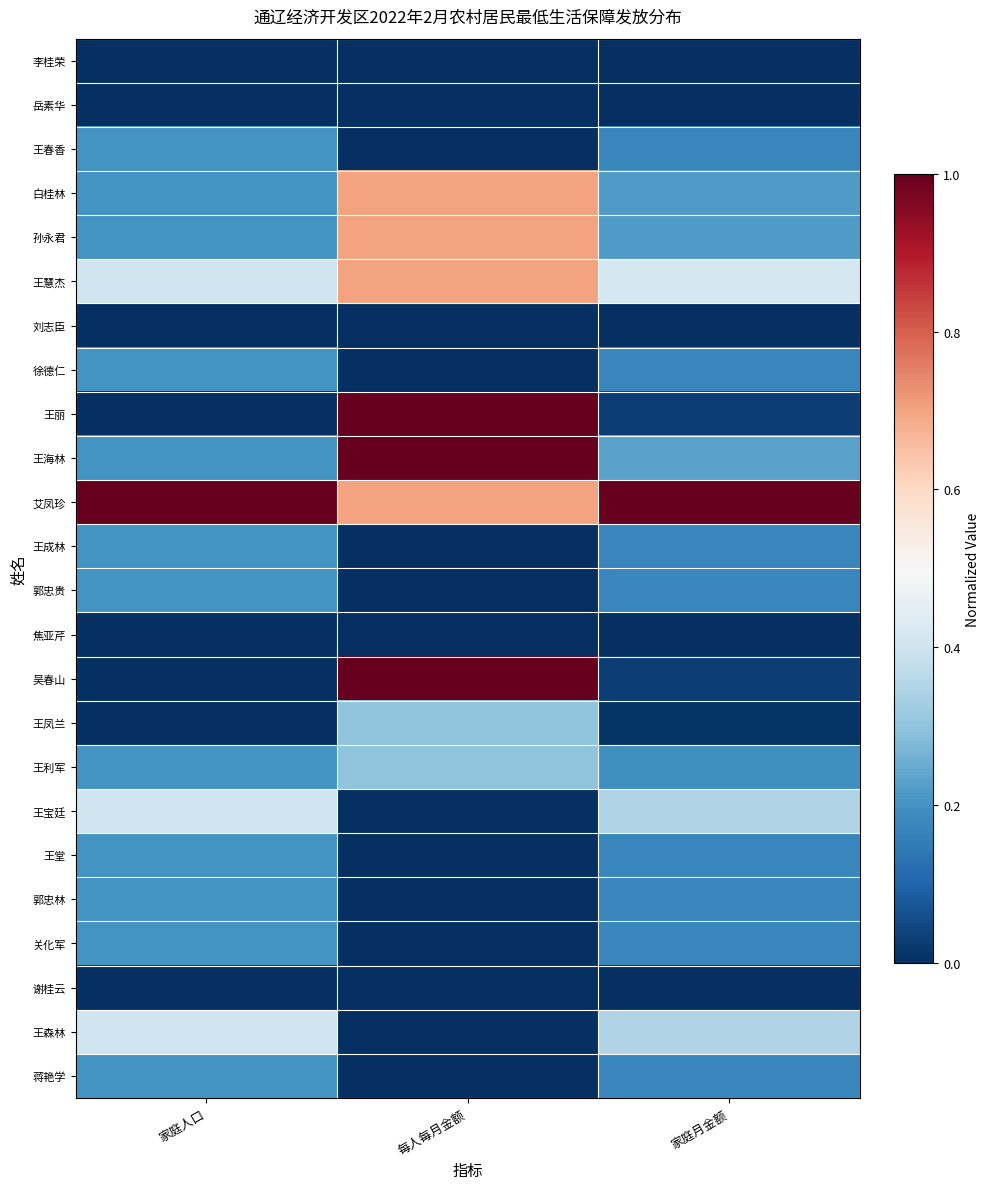

Which label corresponds to the smallest value in the chart?

家庭人口